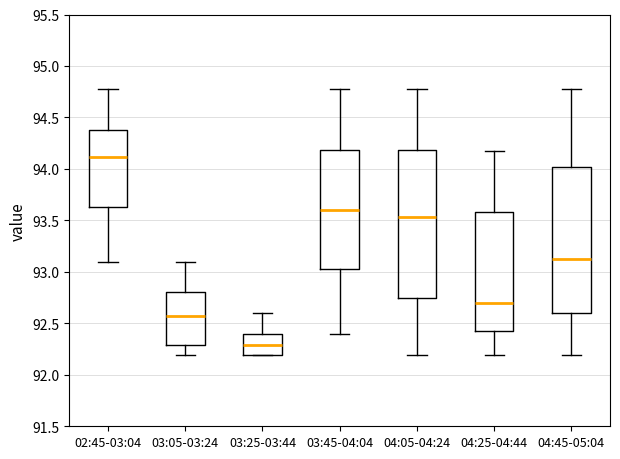

Which box has the highest median line?

02:45-03:04